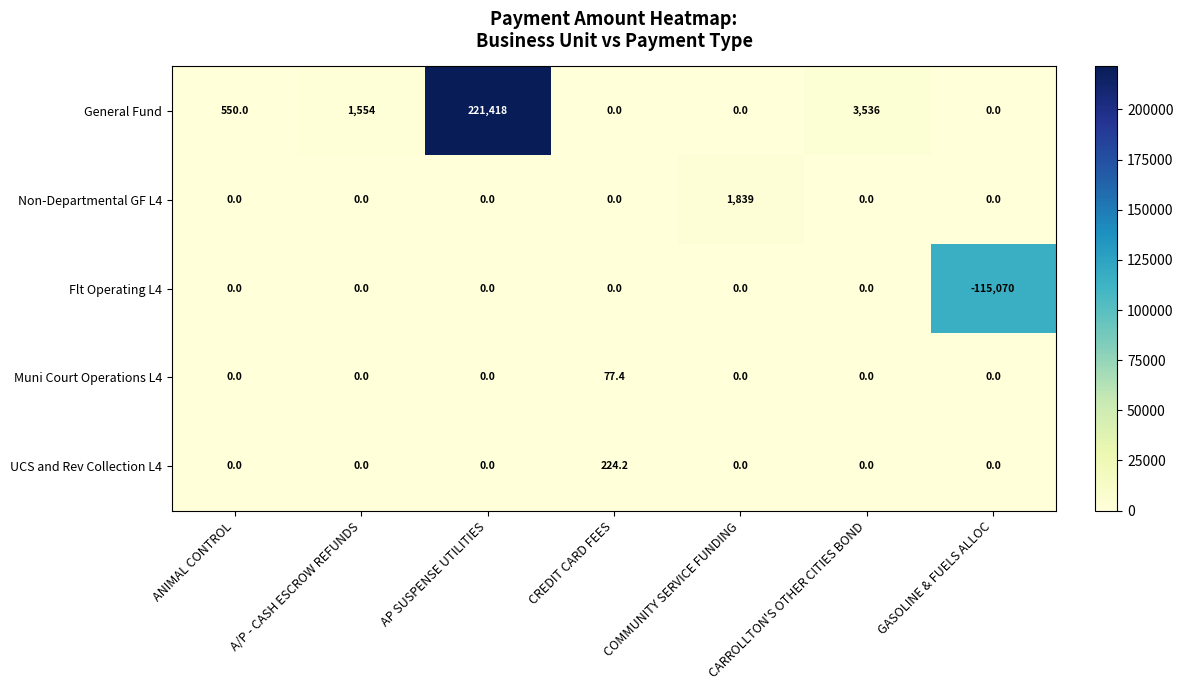

True or false: Flt Operating L4 has a value of -115070.0 at GASOLINE & FUELS ALLOC.

True